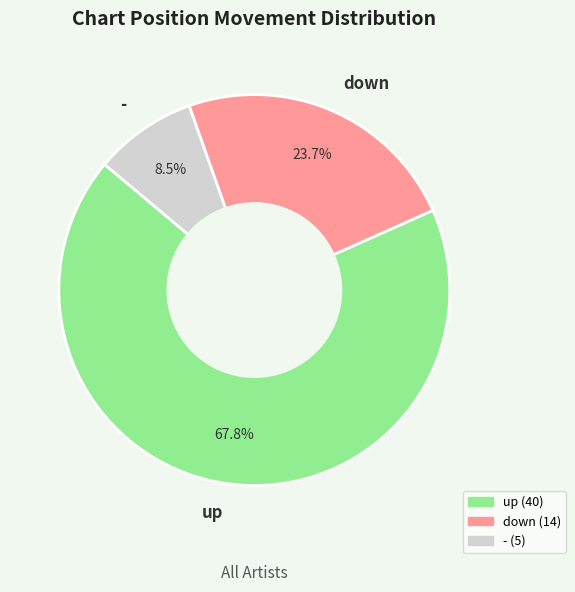

To the nearest percent, what is the difference between the largest and smallest slice percentages?

59%